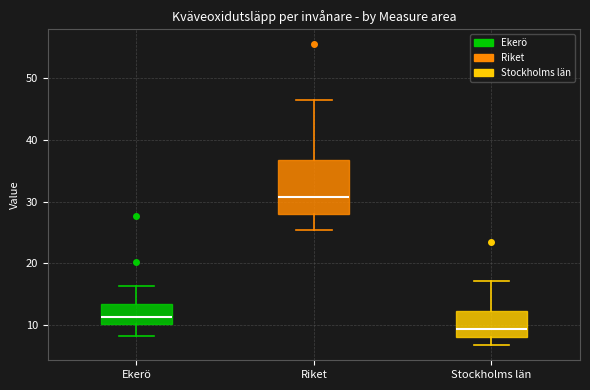

Reading left to right, read every box against the y-axis: the position of its median line, the range the box covers, and the ends of its whiskers. The values are not printed on the chart, so give them approximately, as read against the axis.

Ekerö: median 11, box 10 to 13, whiskers 8 to 16
Riket: median 31, box 28 to 37, whiskers 25 to 46
Stockholms län: median 9, box 8 to 12, whiskers 7 to 17